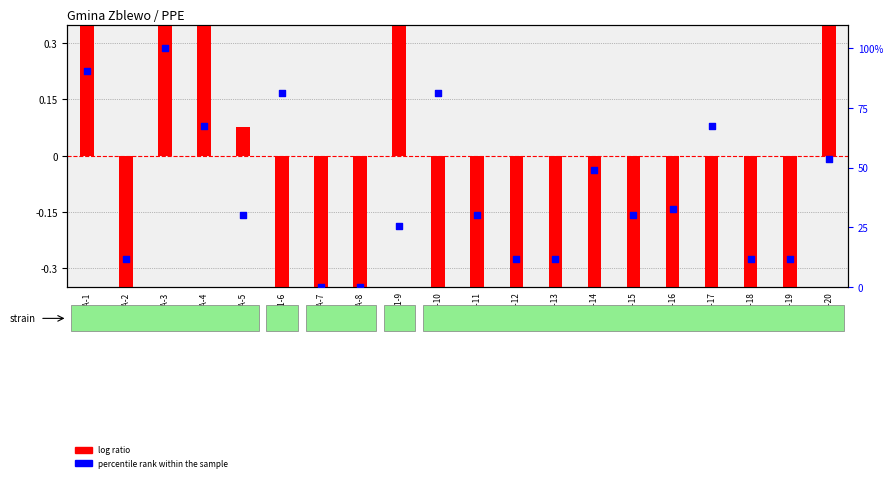

What are all the series names shown in the legend?

log ratio, percentile rank within the sample